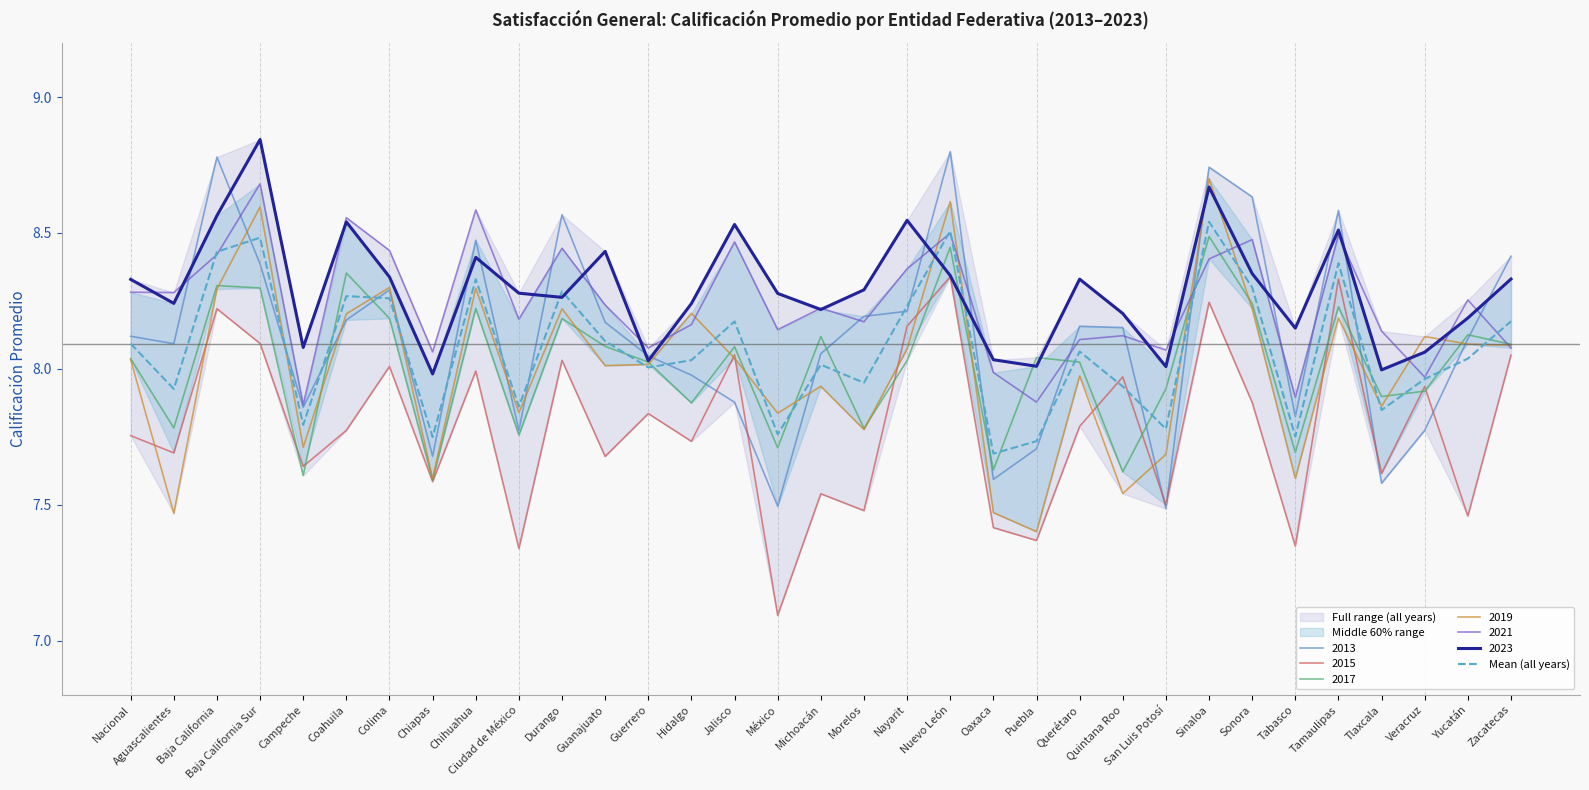

What is the change in value from México to Sonora?

+0.5